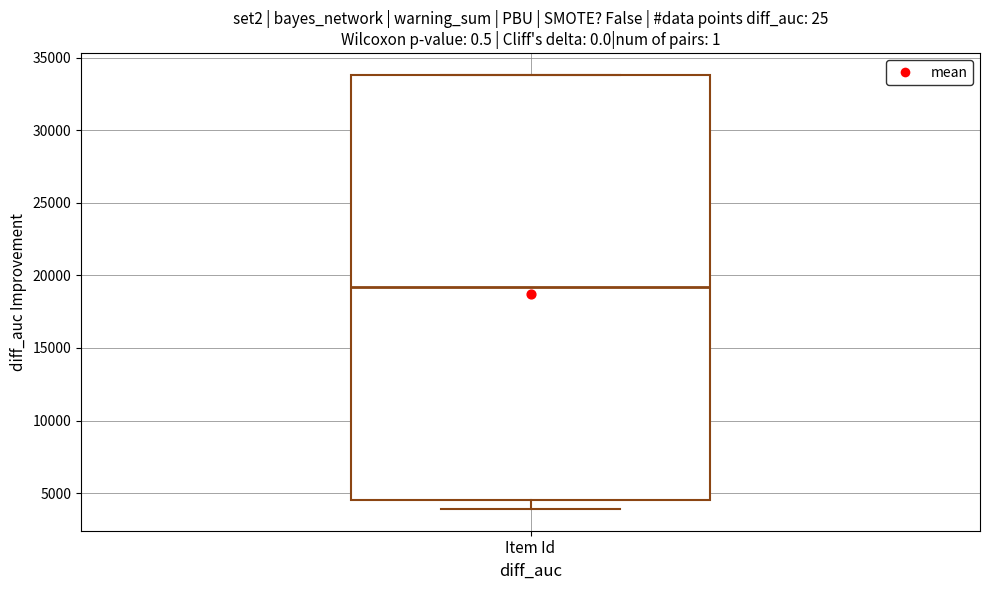

Read this box plot against the y-axis: the position of the median line, the range covered by the box, and the ends of both whiskers. The values are not printed on the chart, so give them approximately, as read against the axis.

median 19000, box 4500 to 34000, whiskers 4000 to 34000